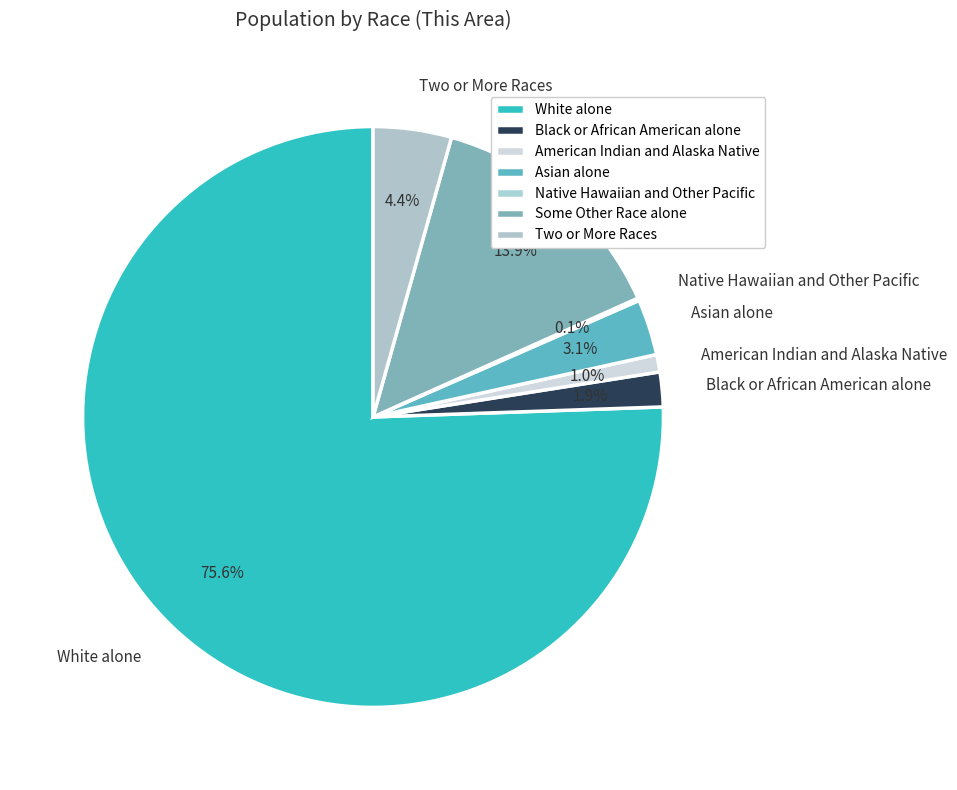

Which slice represents more than half of the pie?

White alone